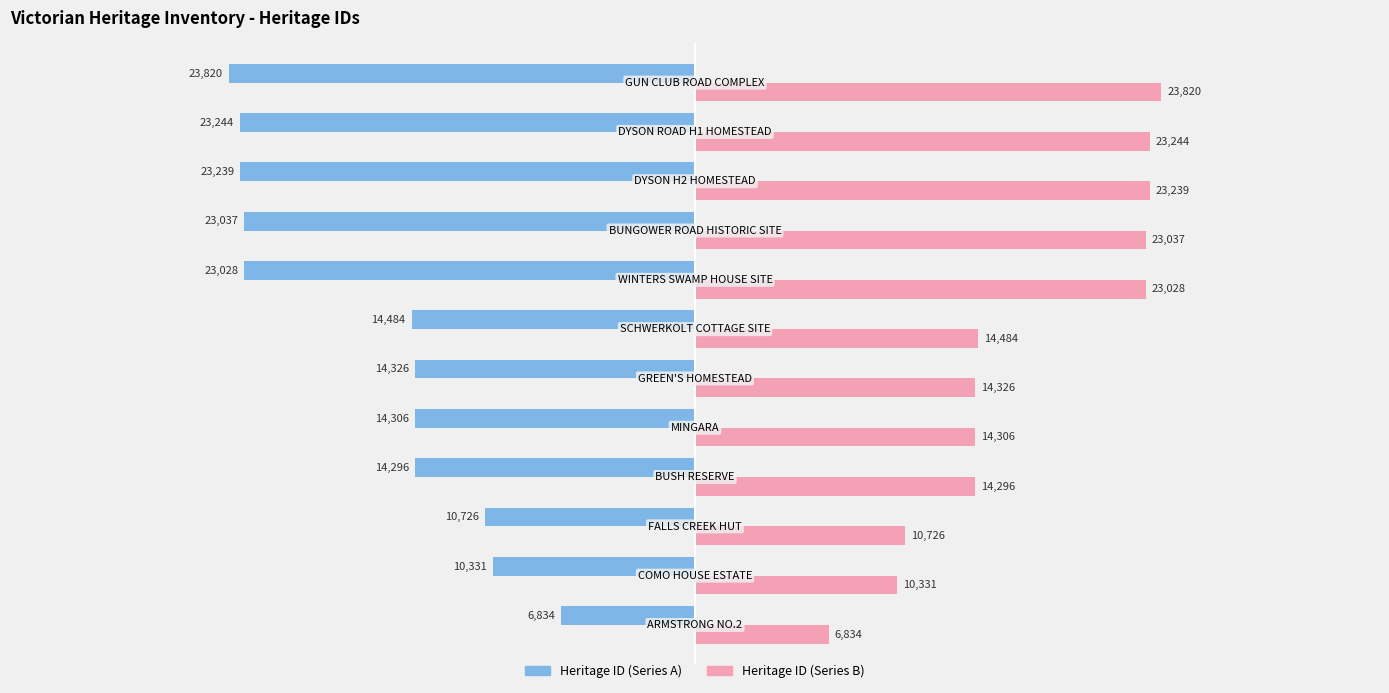

What is the minimum value for Heritage ID (Series A)?

-23820